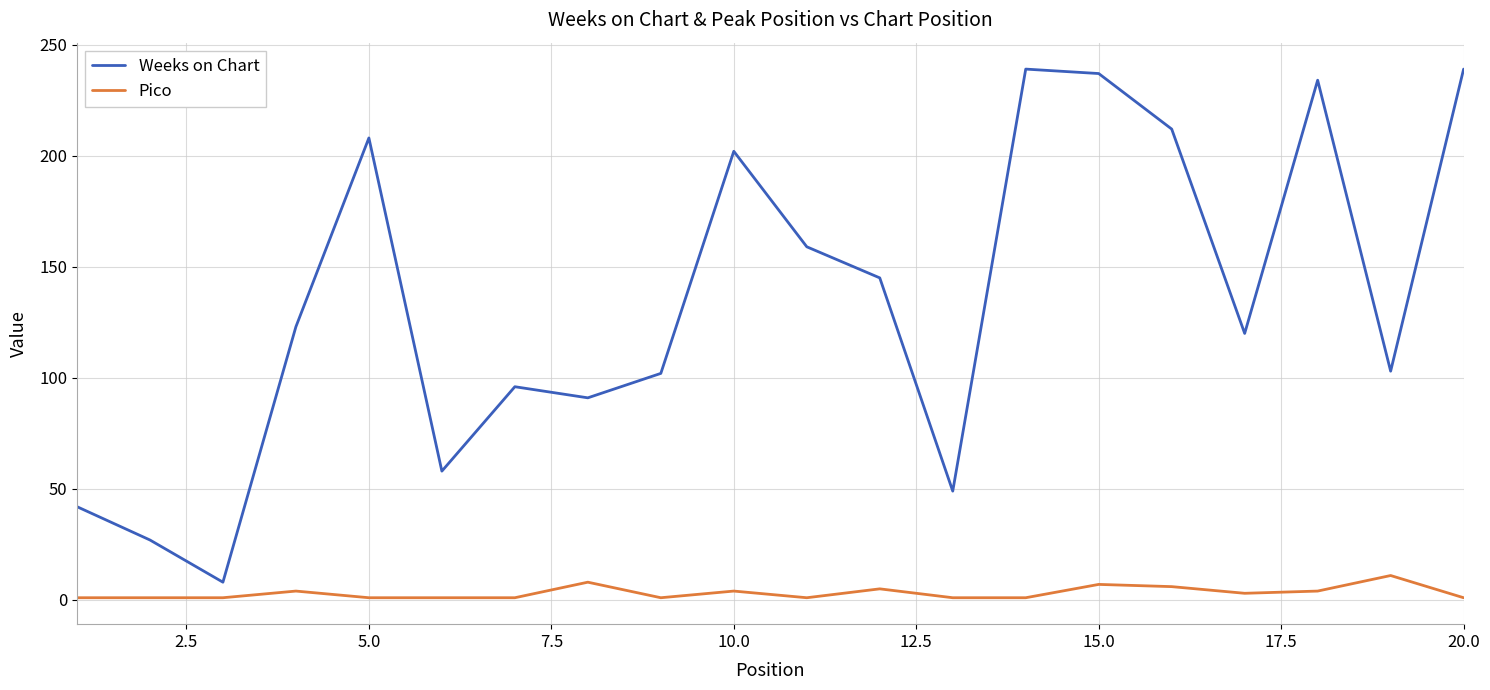

True or false: Pico and Weeks on Chart cross at least once.

False